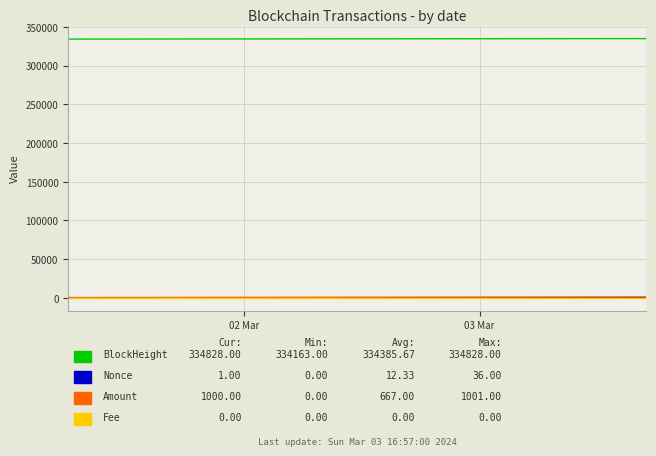

What is the greatest value displayed?

334828.0